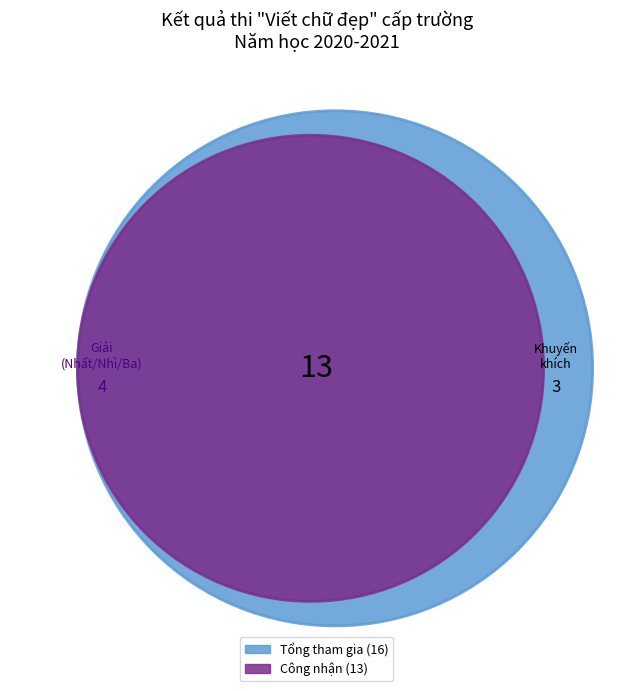

What percentage is NOT represented by Nhì?

93.8%